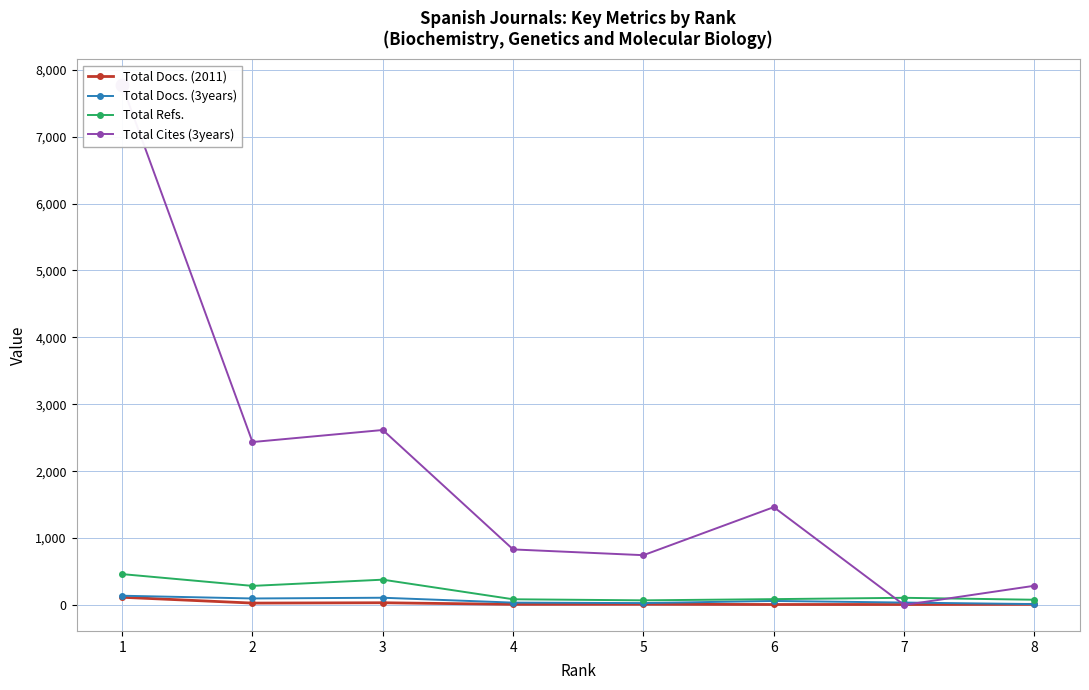

What is the difference between the maximum and minimum values in the Total Cites (3years) series?

7767